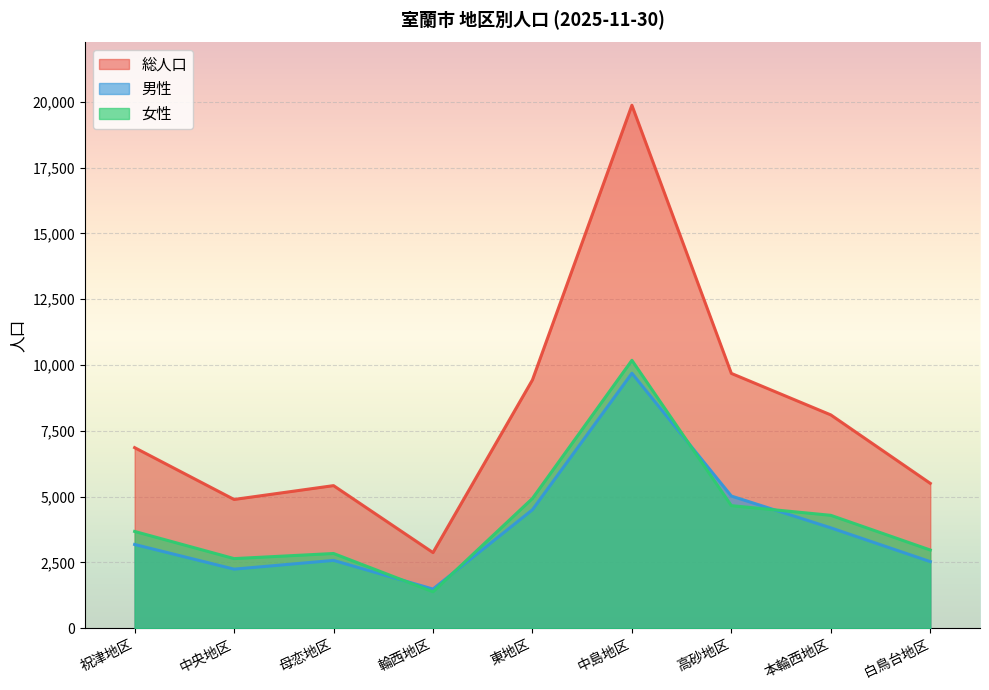

What is the difference between the 総人口 values at 祝津地区 and 輪西地区?

3986